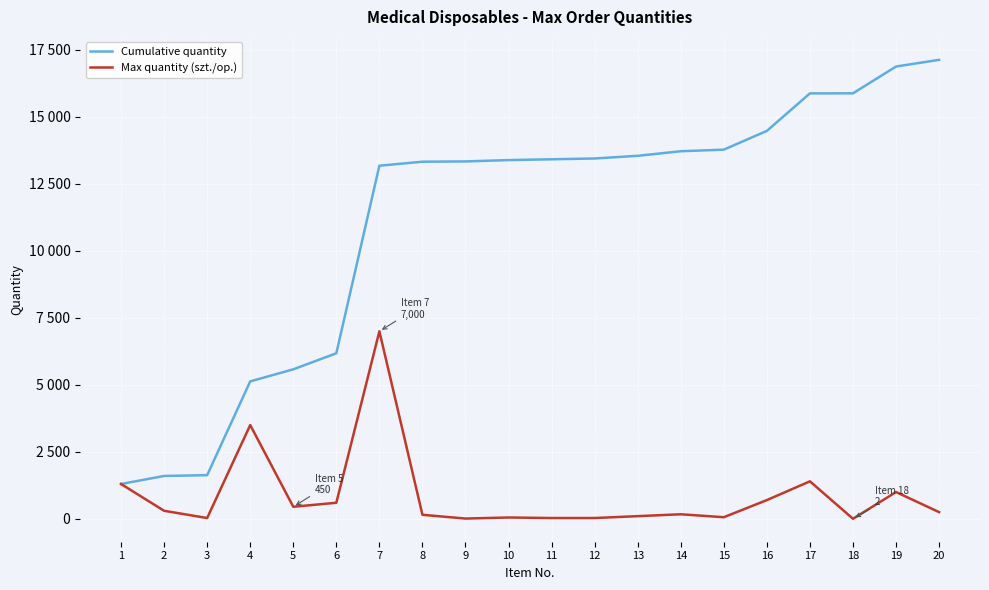

What are all the series names shown in the legend?

Cumulative quantity, Max quantity (szt./op.)